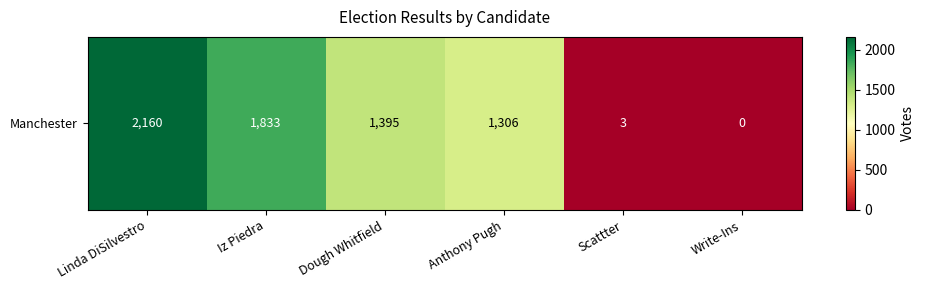

How many categories are shown in the chart?

6